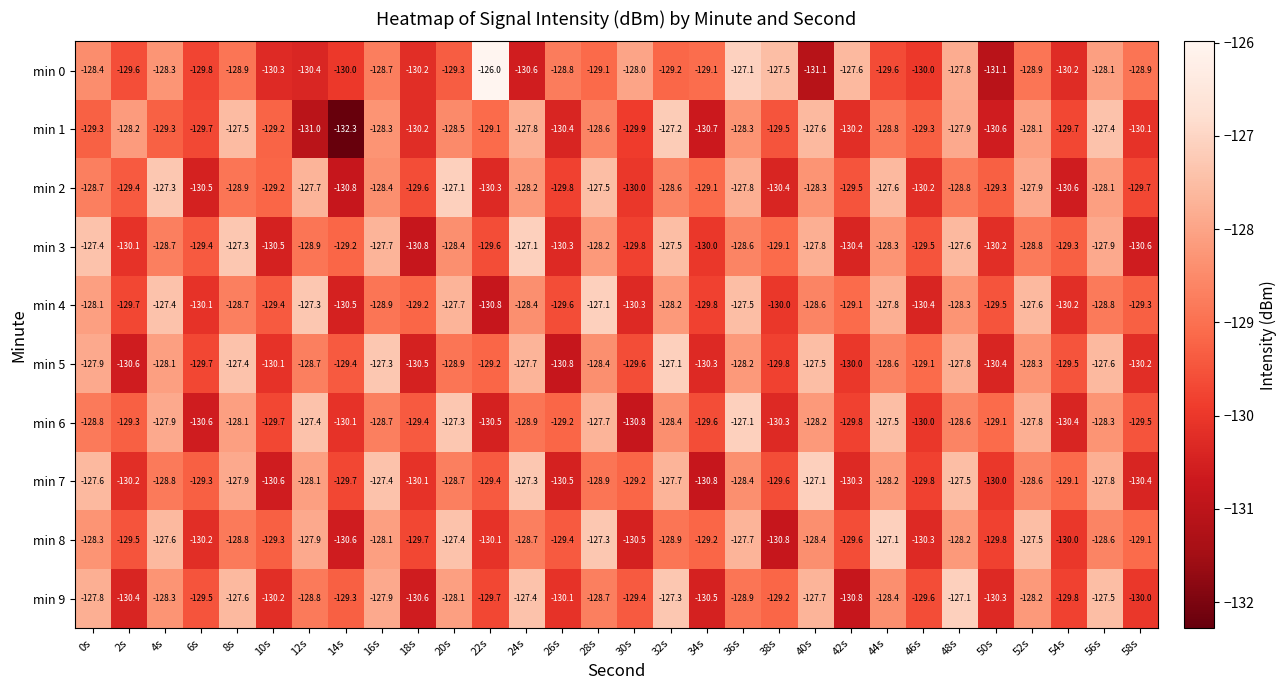

What is the maximum value for min 9?

-127.1